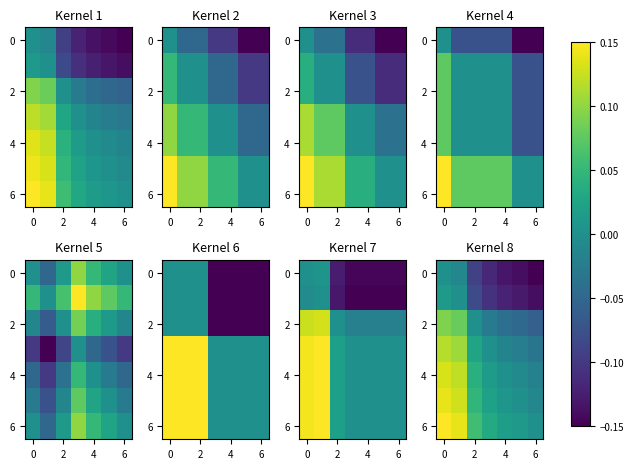

Is it true that row_0 equals 0.1 at 0?

False